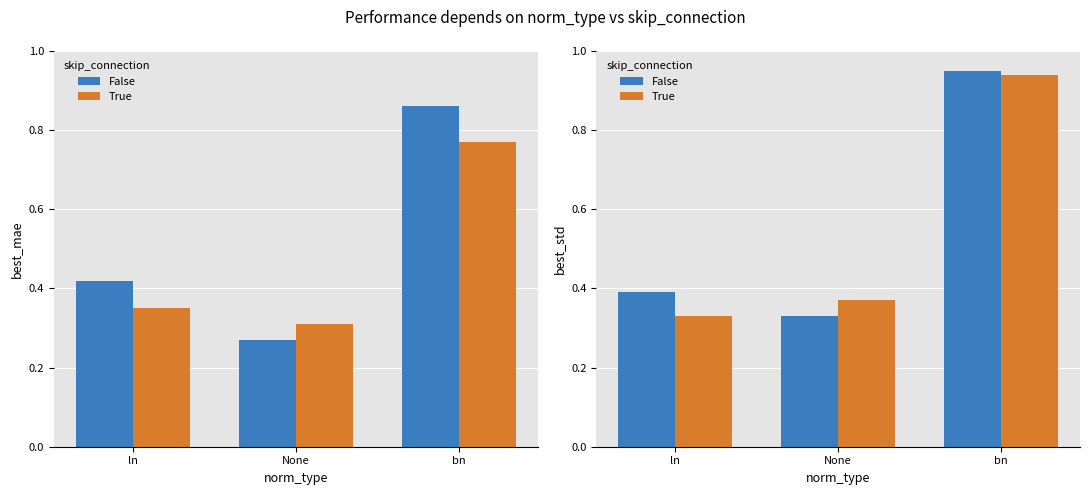

Is it true that True equals 0.7 at None?

False